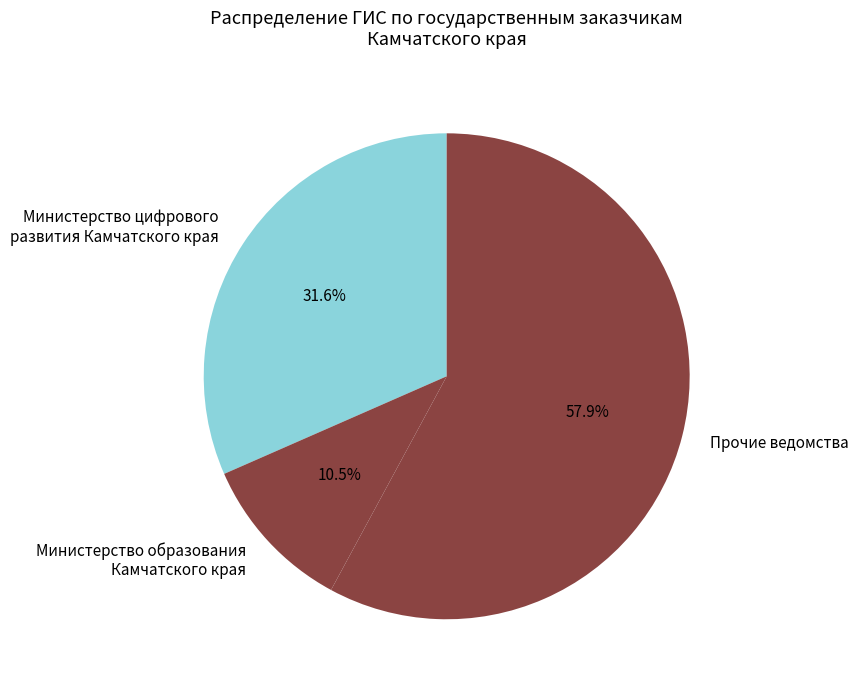

Is there any slice that represents more than half of the pie?

Yes